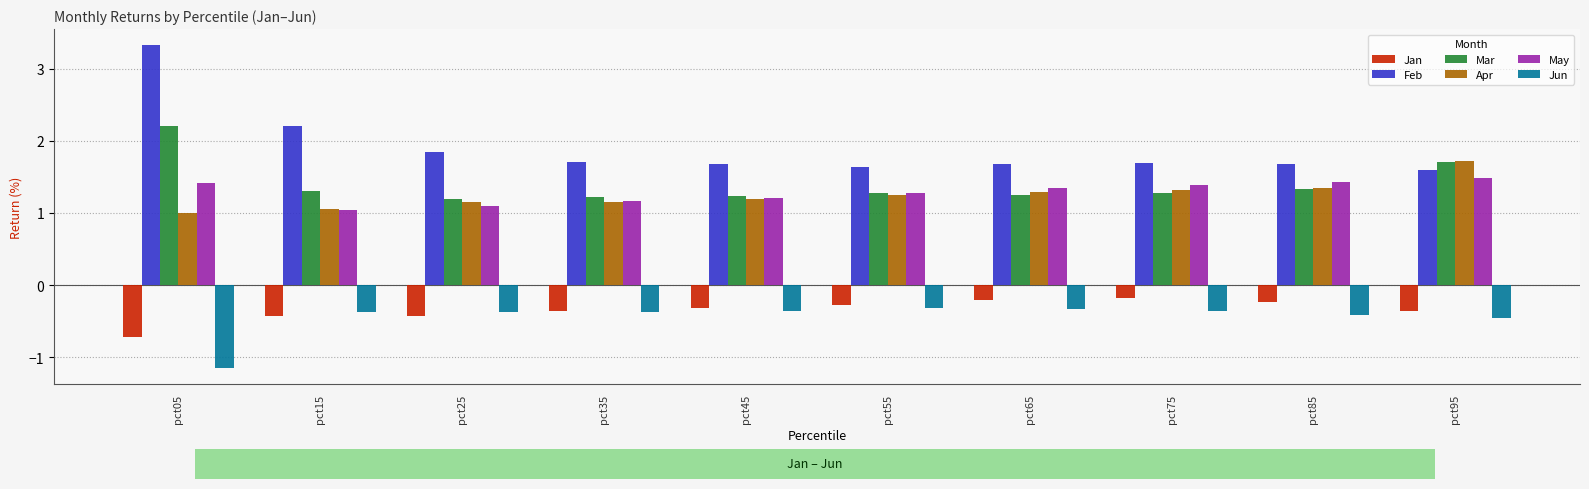

Is the value of Feb at pct75 greater than the value of Apr at pct35?

Yes